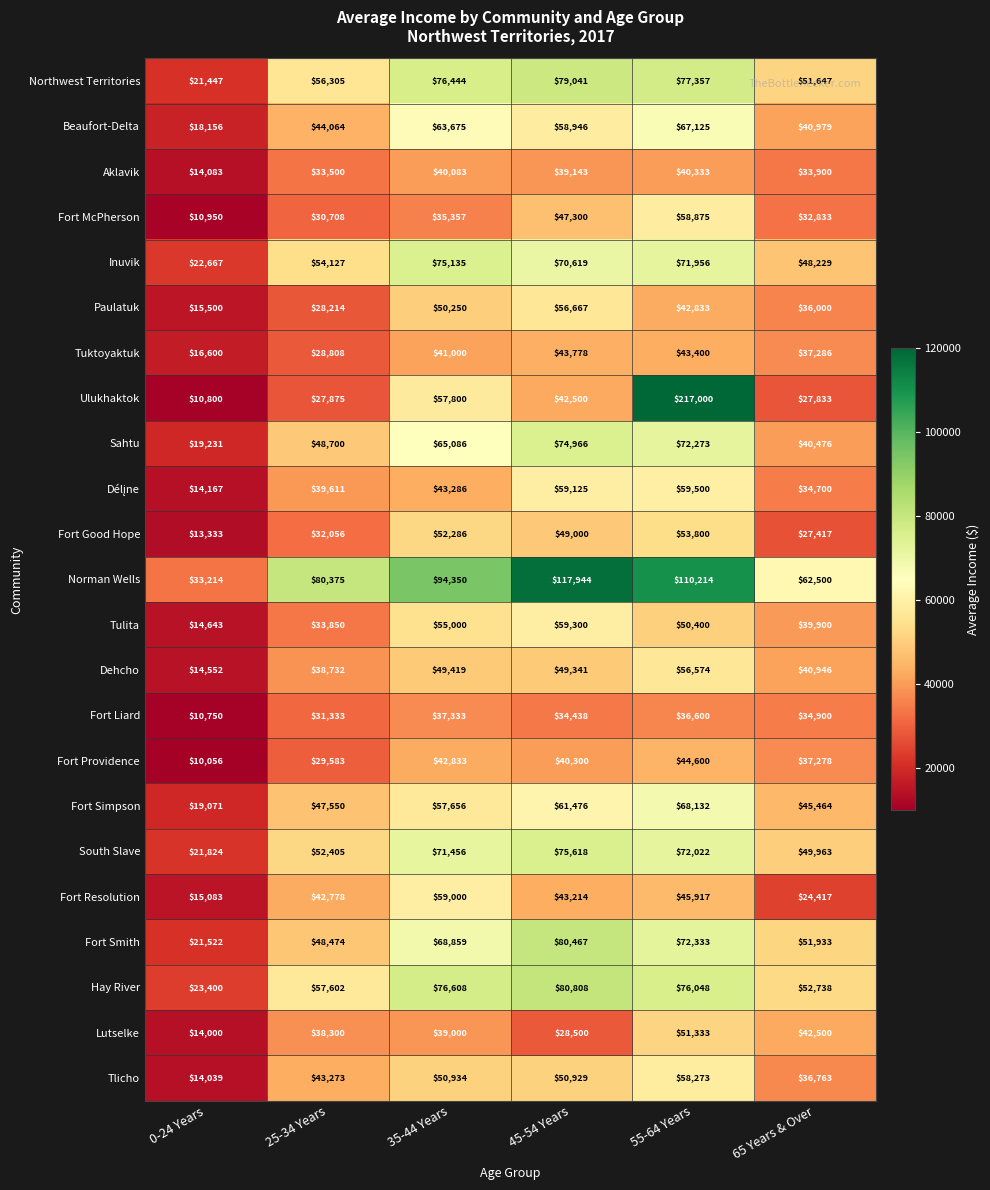

Which series changed the most between 0-24 Years and 45-54 Years?

Norman Wells